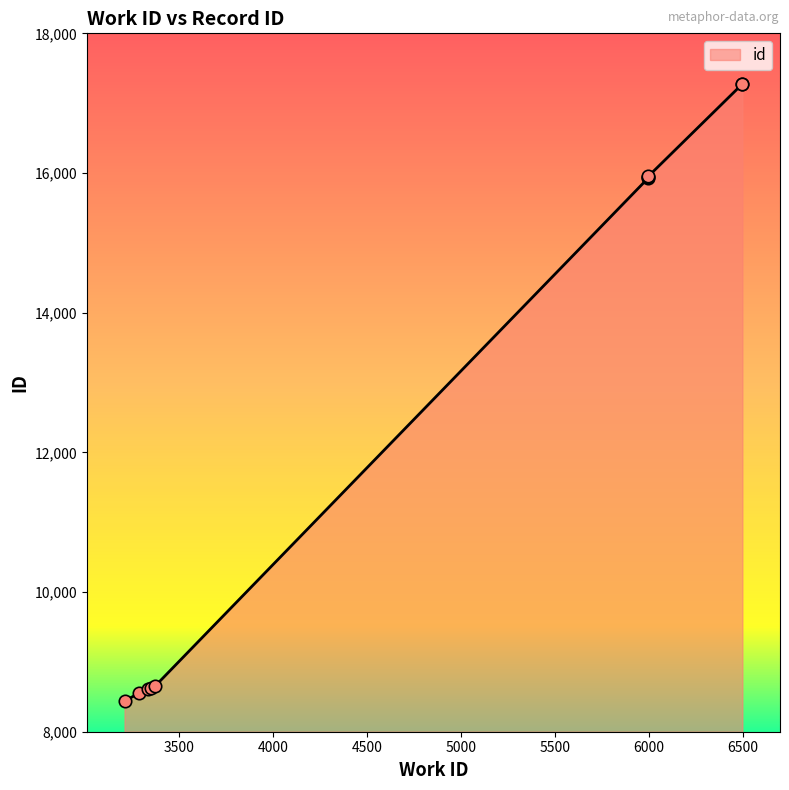

Between 6496 and 5997, which is larger?

6496